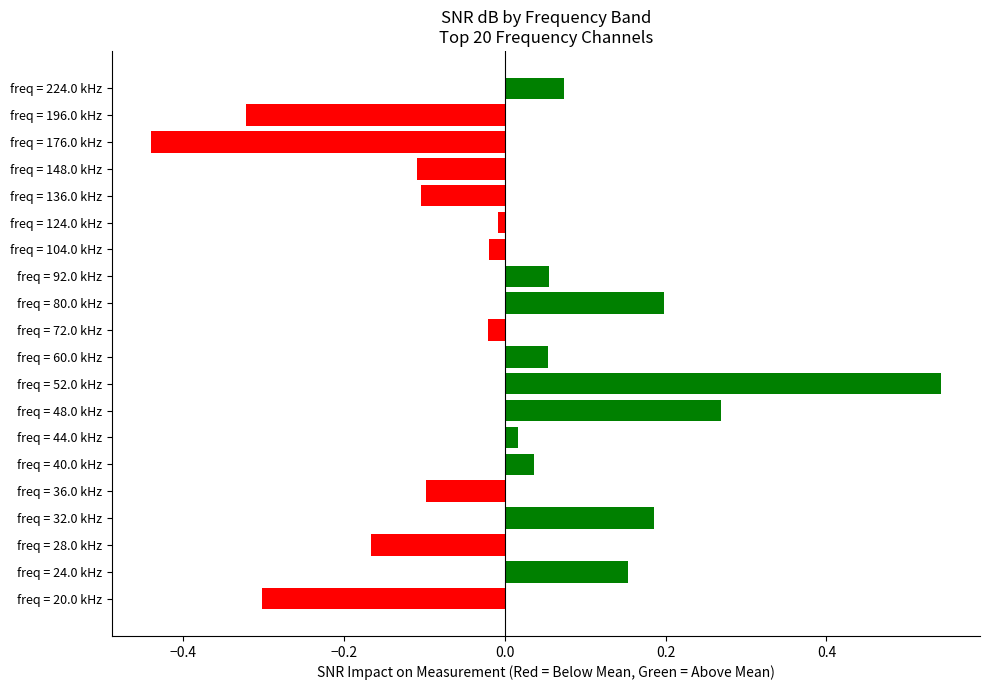

Is it true that the value at freq = 20.0 kHz is -0.3?

True